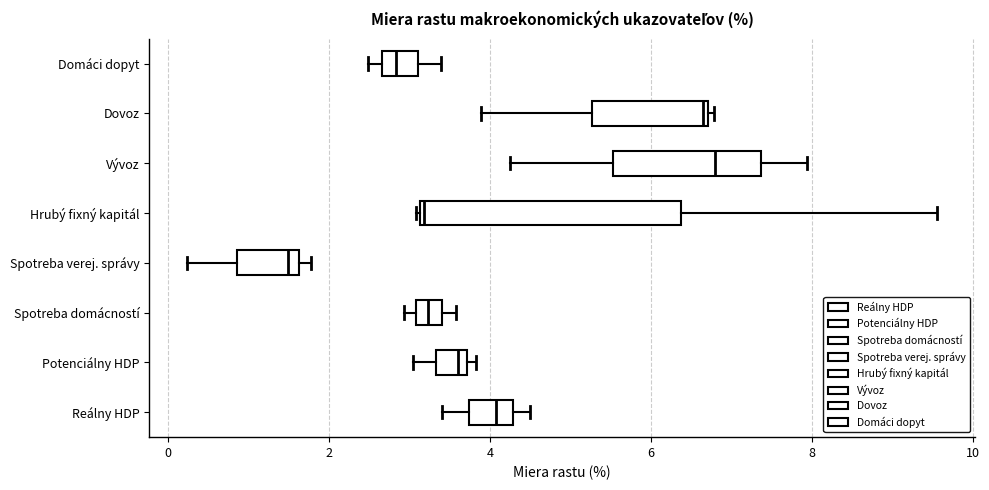

Comparing the boxes themselves (not the whiskers), which one is the widest?

Hrubý fixný kapitál